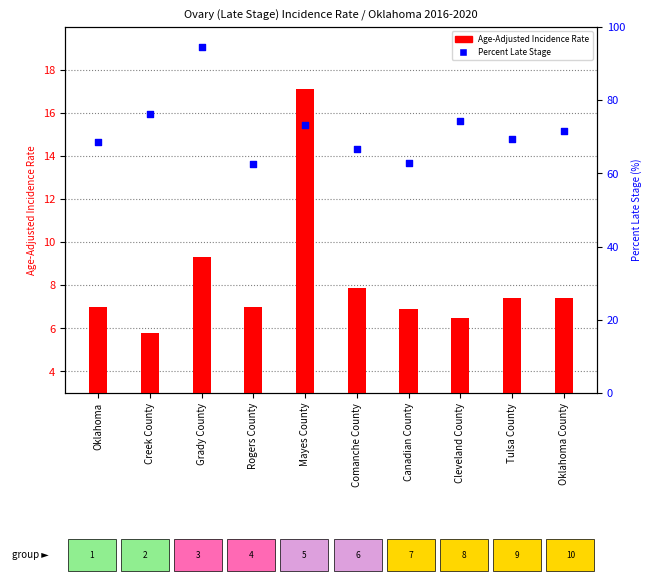

What is the total value across all series at Rogers County?

69.5